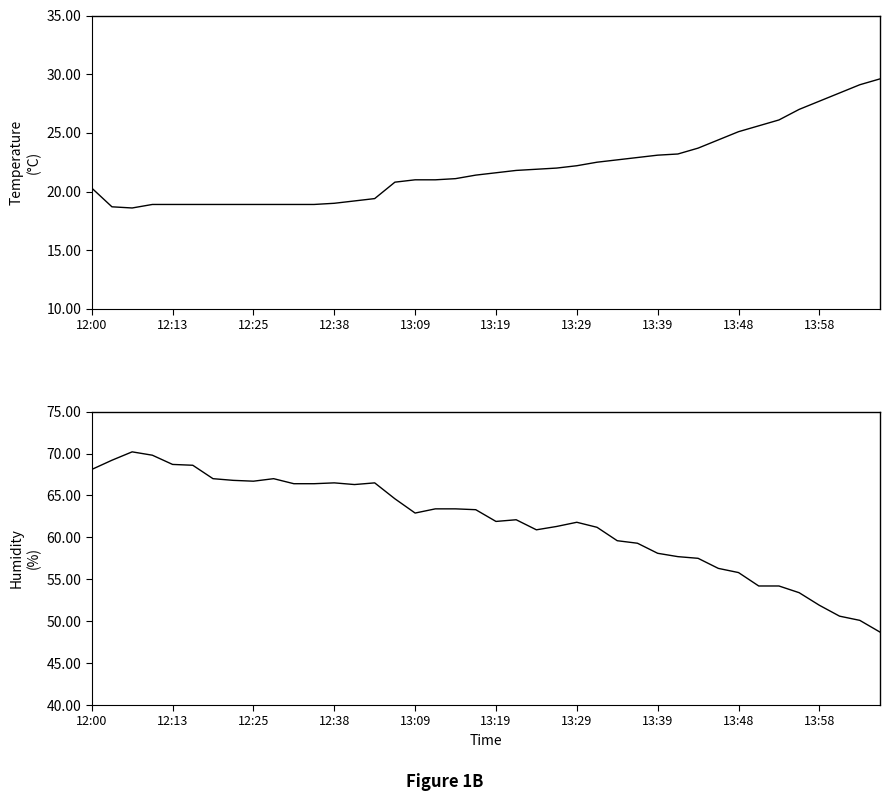

Which series has the widest spread of values?

humidity